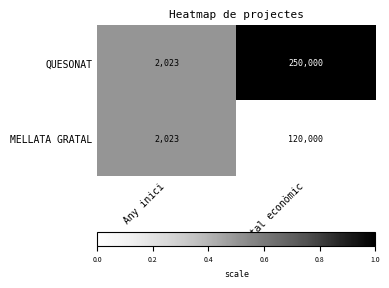

What is the approximate value of QUESONAT at Total econòmic, to the nearest 10?

250000